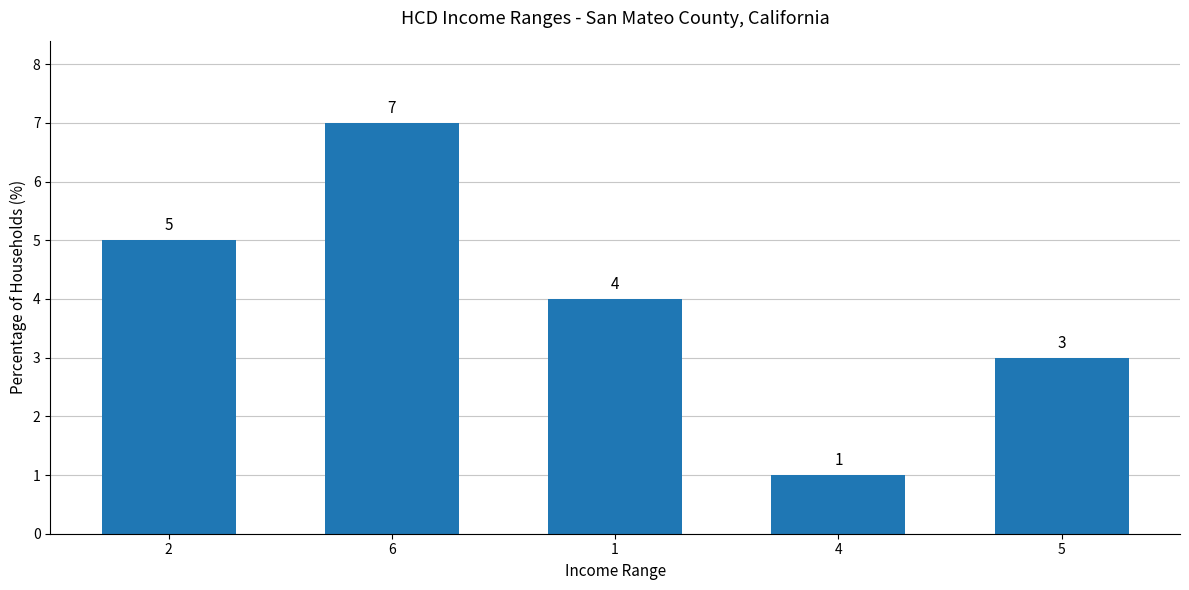

Where does the data first go above 4?

2